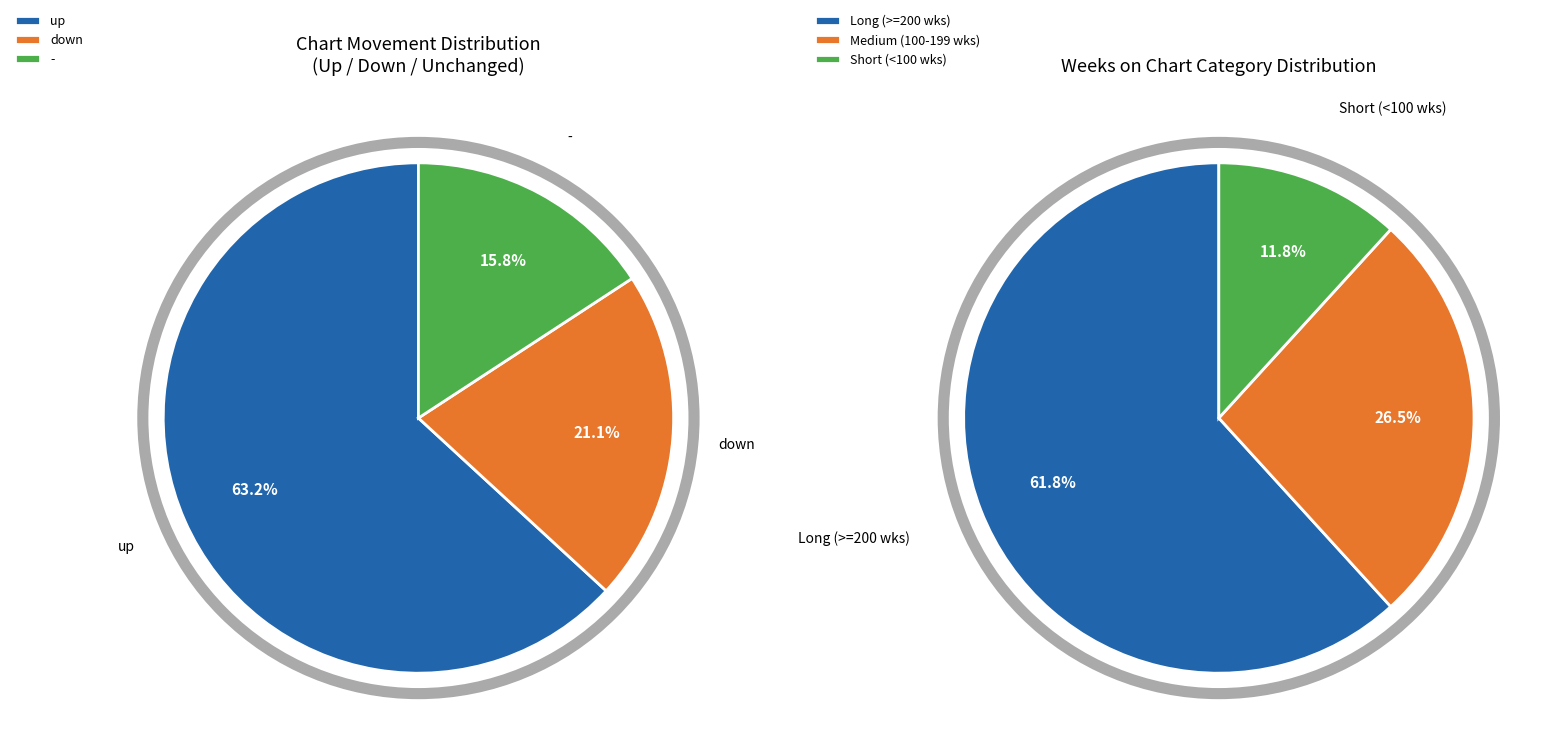

To the nearest percent, what is the average slice percentage?

33%